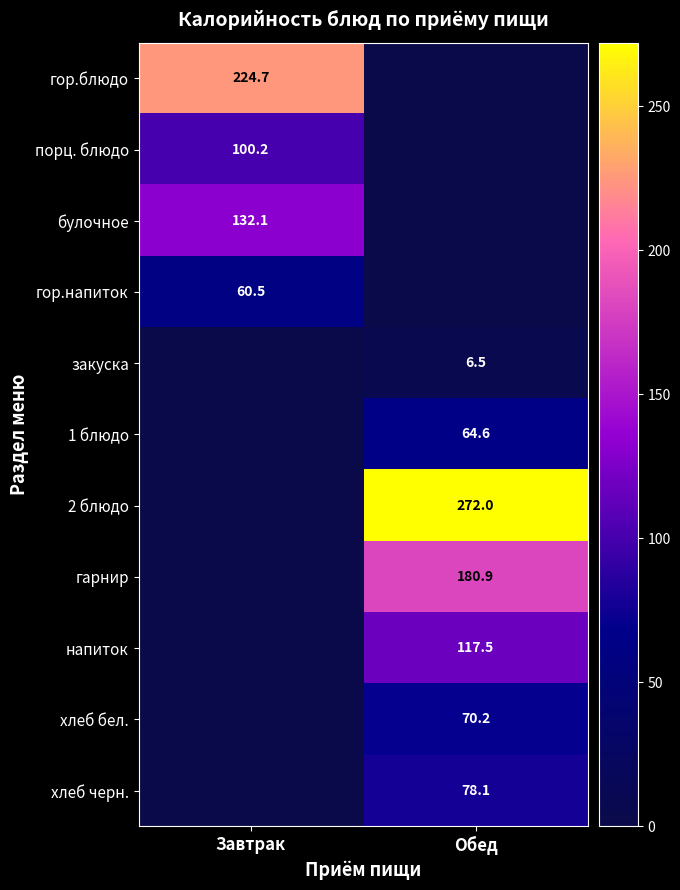

The value of закуска at Обед is 2.9. True or false?

False